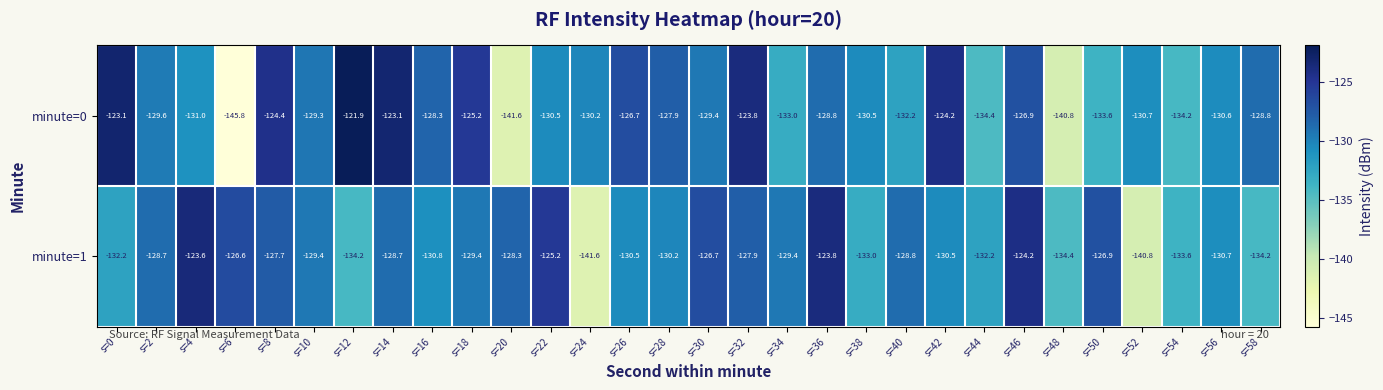

Which series has the largest total across all categories?

minute=0